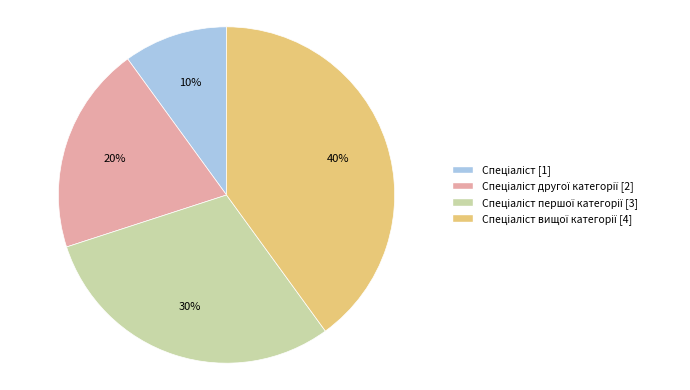

Is there a majority slice in this chart?

No